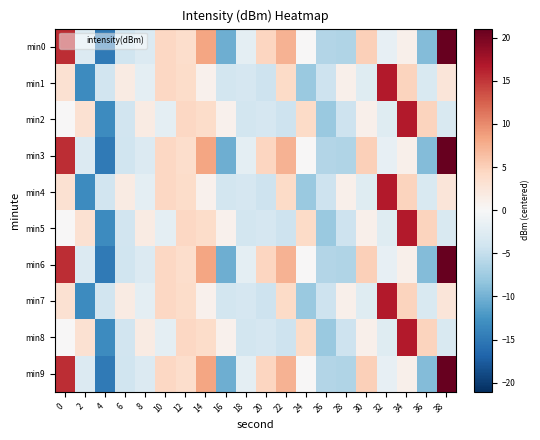

What is the minimum value shown in the chart?

-14.8